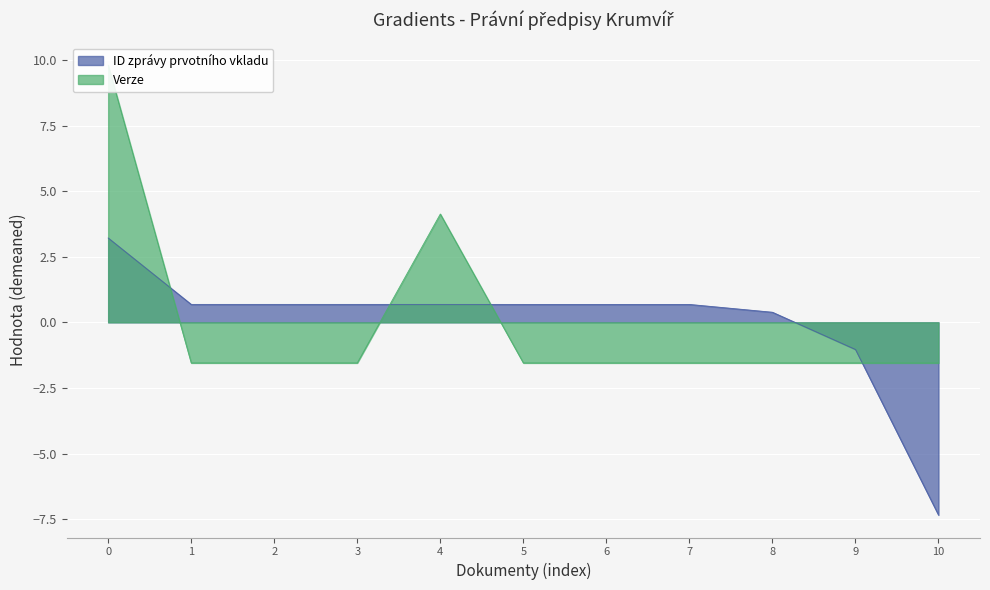

Which category has the lowest value in the ID zprávy prvotního vkladu series?

10